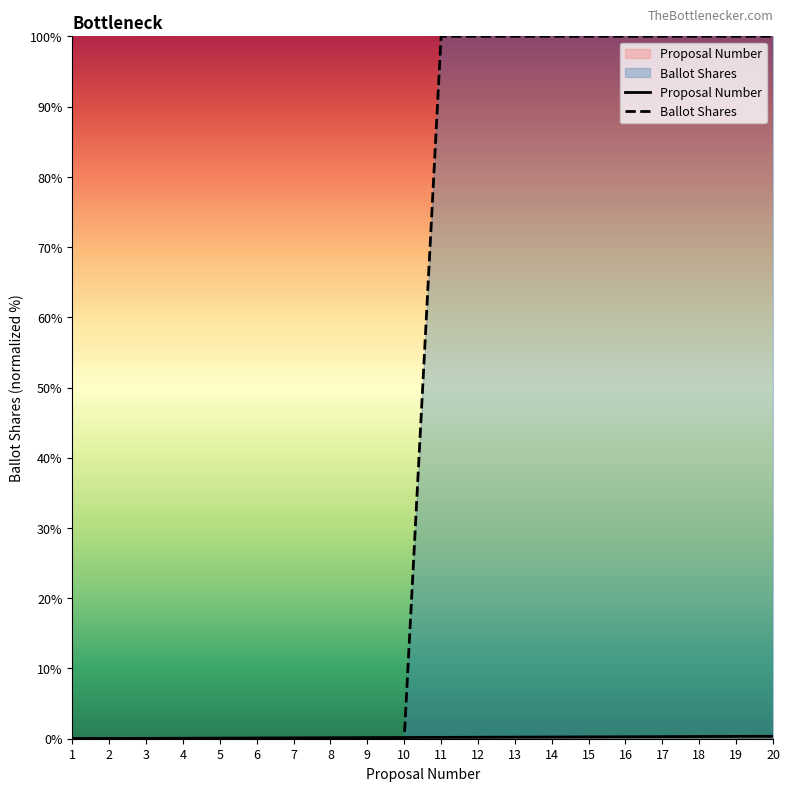

The value of Proposal Number at 7 is 0.1. True or false?

True